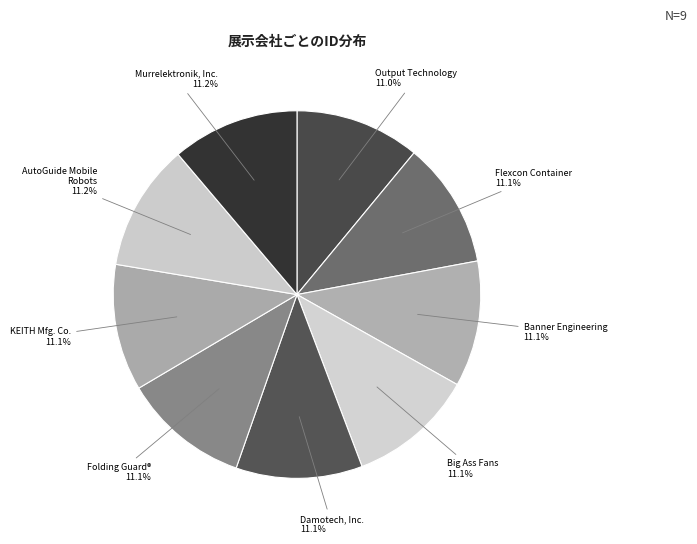

Combined, do Flexcon Container and Damotech, Inc. account for over 50%?

No